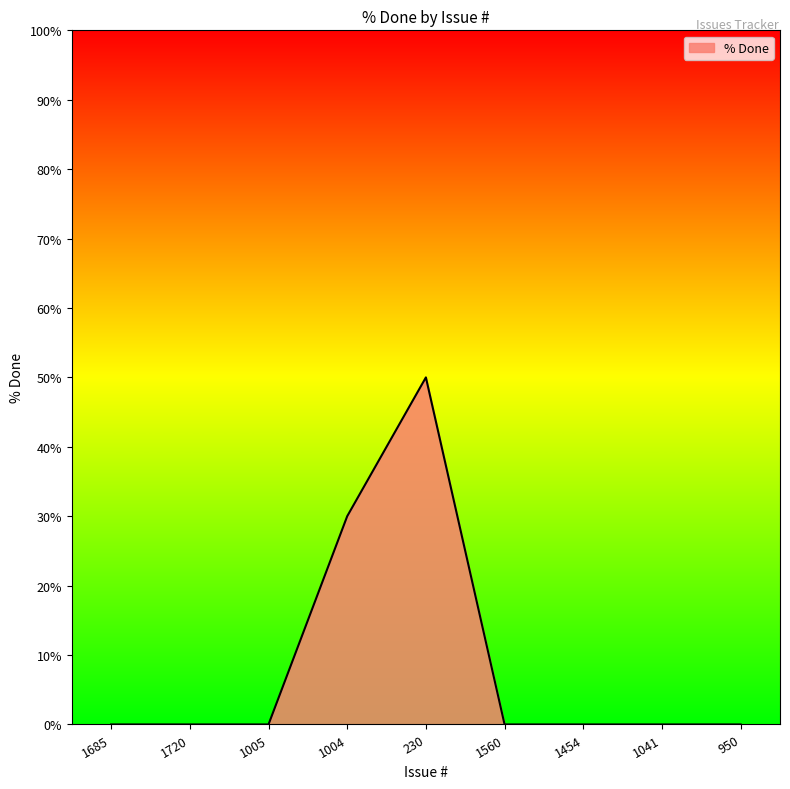

What position from the right is 1560?

4